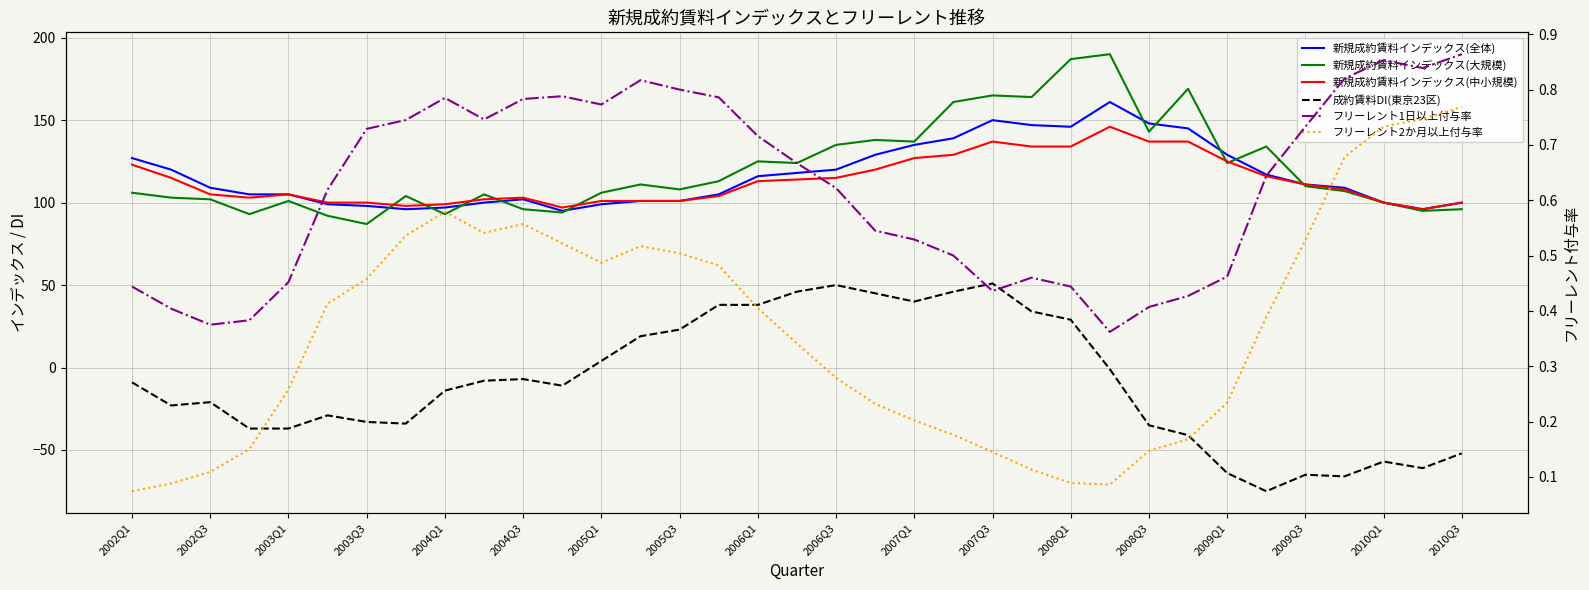

True or false: 成約賃料DI(東京23区) and 新規成約賃料インデックス(全体) cross at least once.

False